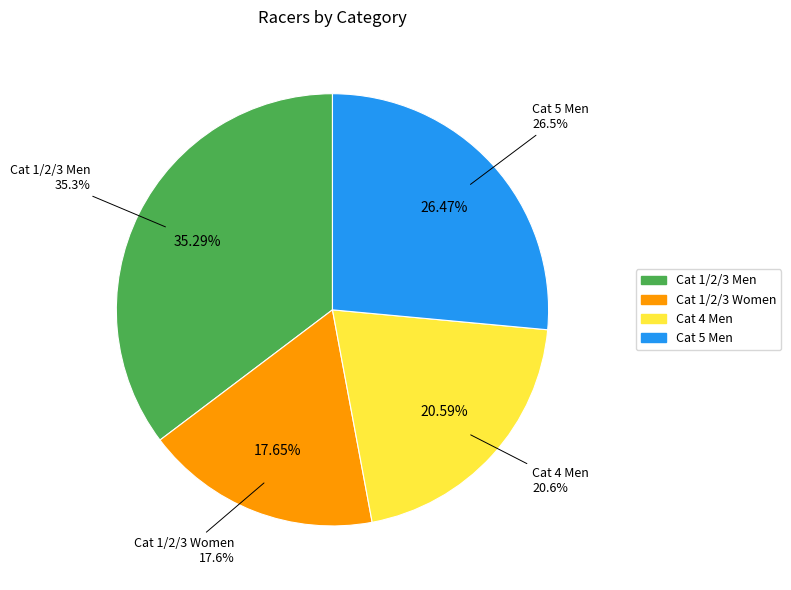

True or false: Cat 1/2/3 Women accounts for 27% of the total.

False